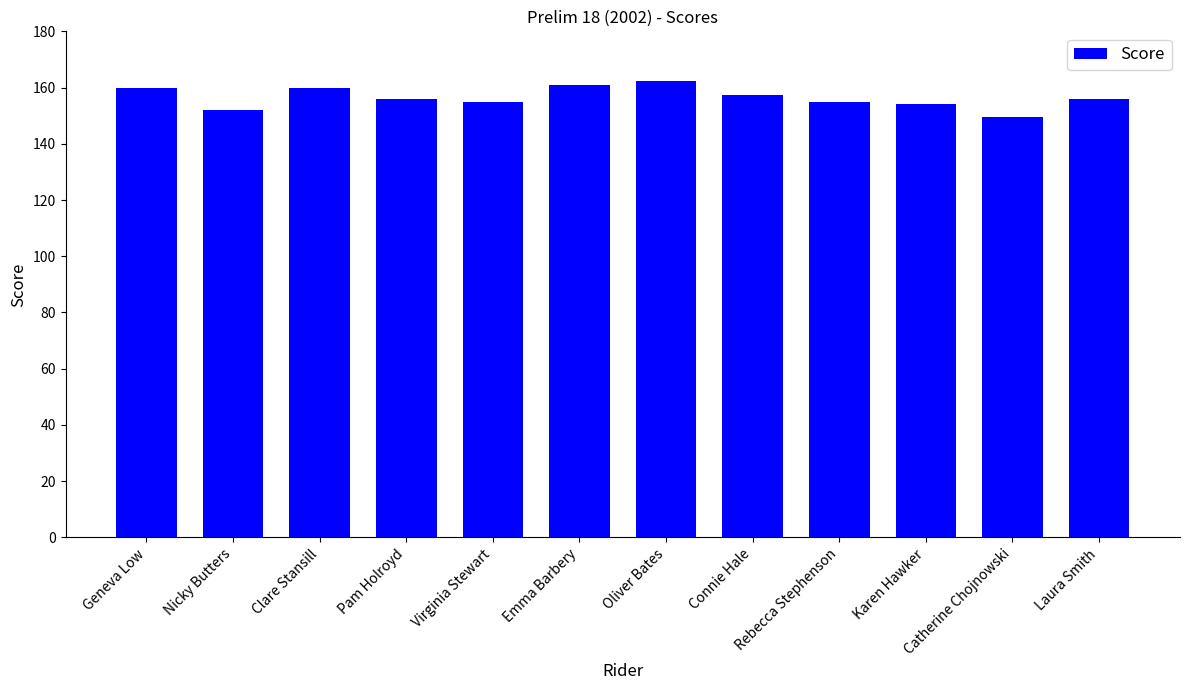

Which label corresponds to the largest value in the chart?

Oliver Bates